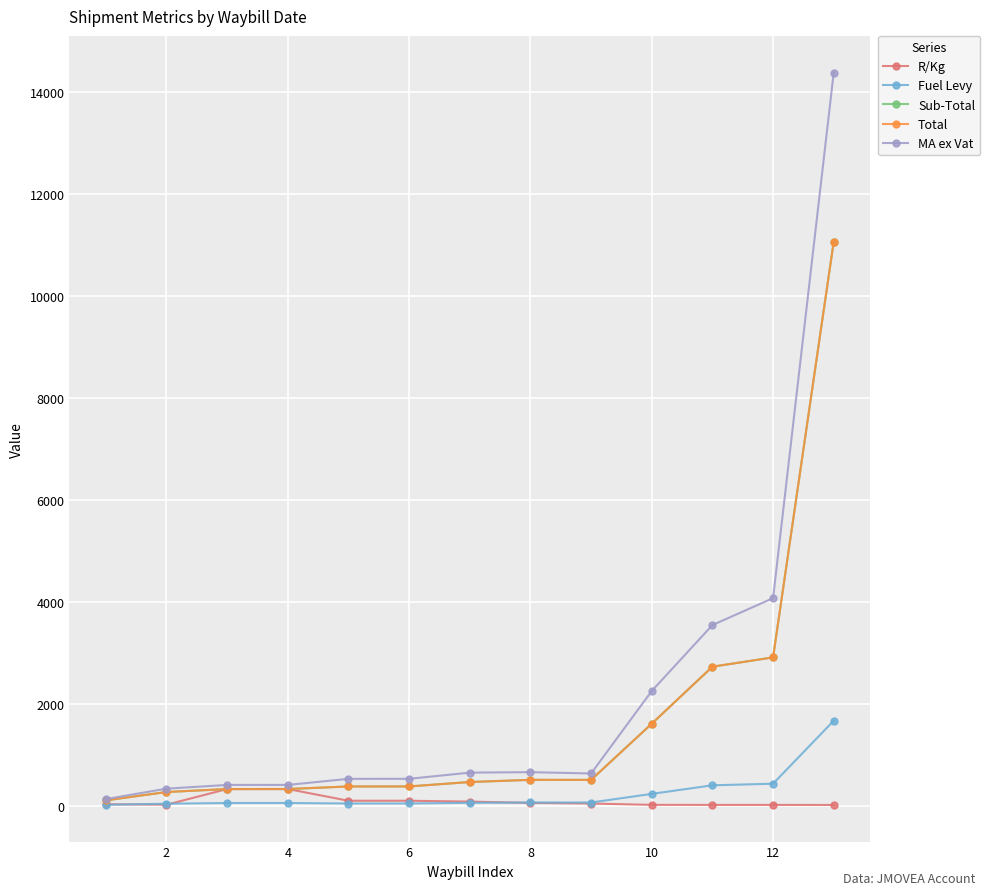

How many interior local valleys does the Sub-Total series have?

1